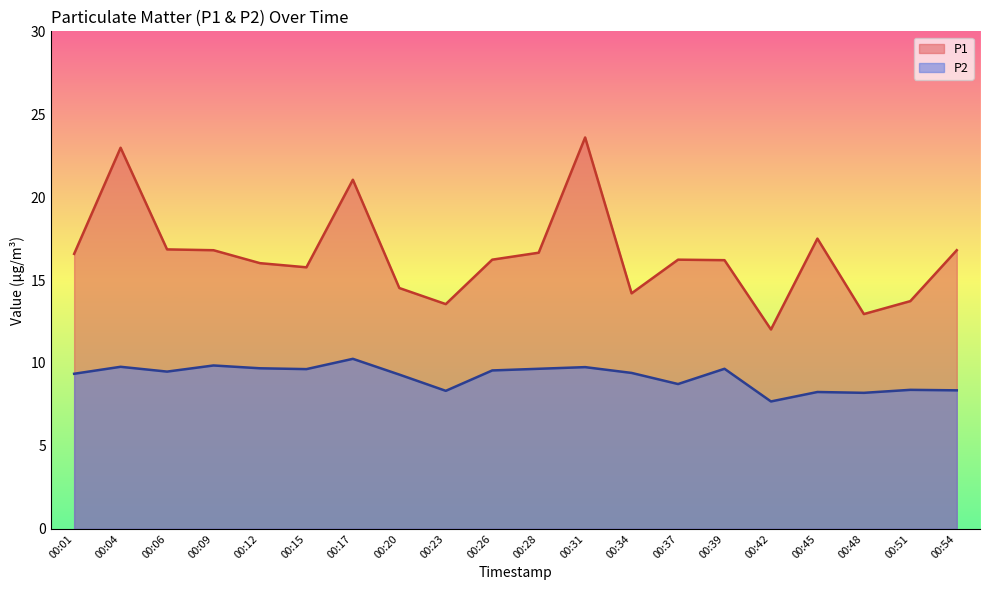

Reading left to right, what are all the values shown in this chart?

P1: 00:01=16.6	00:04=23.0	00:06=16.9	00:09=16.8	00:12=16.0	00:15=15.8	00:17=21.1	00:20=14.5	00:23=13.6	00:26=16.2	00:28=16.6	00:31=23.6	00:34=14.2	00:37=16.2	00:39=16.2	00:42=12.0	00:45=17.5	00:48=12.9	00:51=13.7	00:54=16.8
P2: 00:01=9.3	00:04=9.8	00:06=9.5	00:09=9.8	00:12=9.7	00:15=9.6	00:17=10.2	00:20=9.3	00:23=8.3	00:26=9.6	00:28=9.7	00:31=9.8	00:34=9.4	00:37=8.7	00:39=9.7	00:42=7.7	00:45=8.2	00:48=8.2	00:51=8.4	00:54=8.3